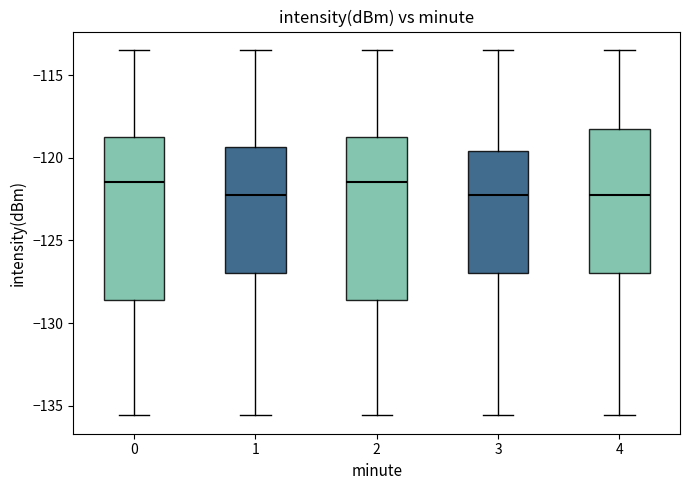

Where does the lower whisker of the box at x = 4 end on the y-axis? The values are not printed on the chart, so give them approximately, as read against the axis.

-135.5